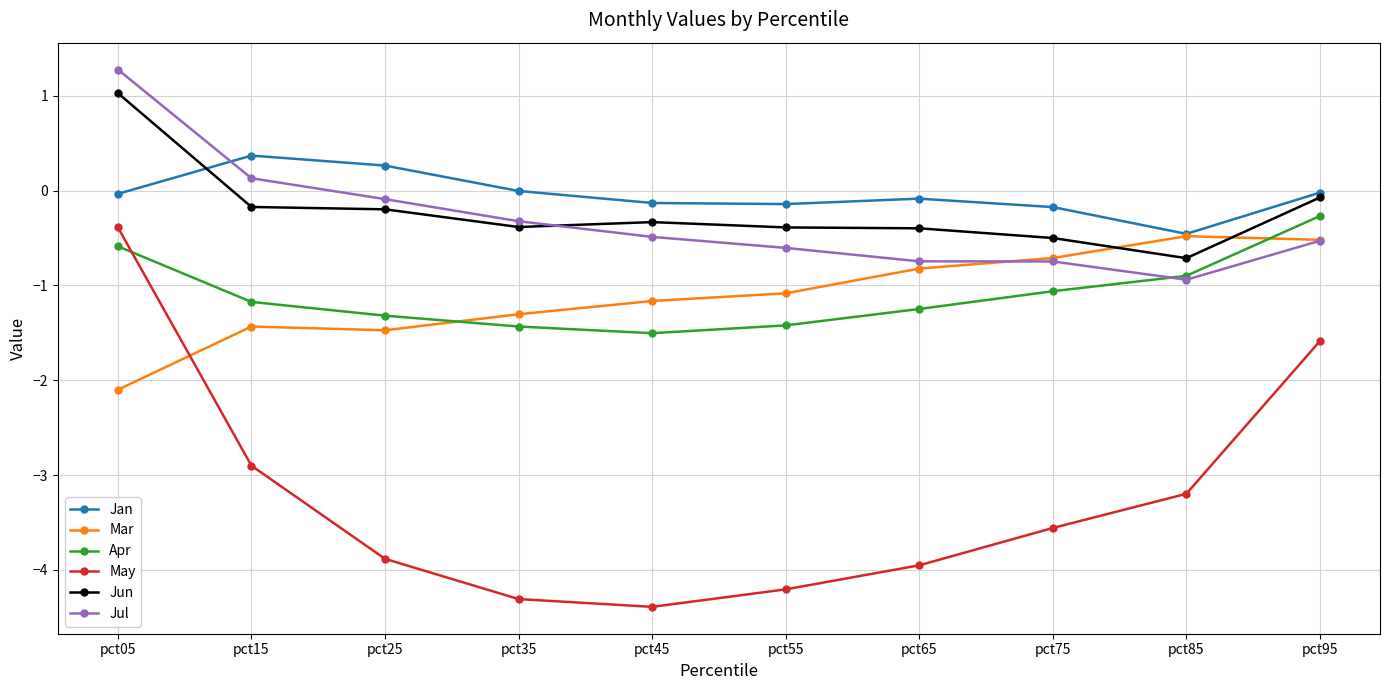

Rank the categories by May value from highest to lowest.

pct05, pct95, pct15, pct85, pct75, pct25, pct65, pct55, pct35, pct45